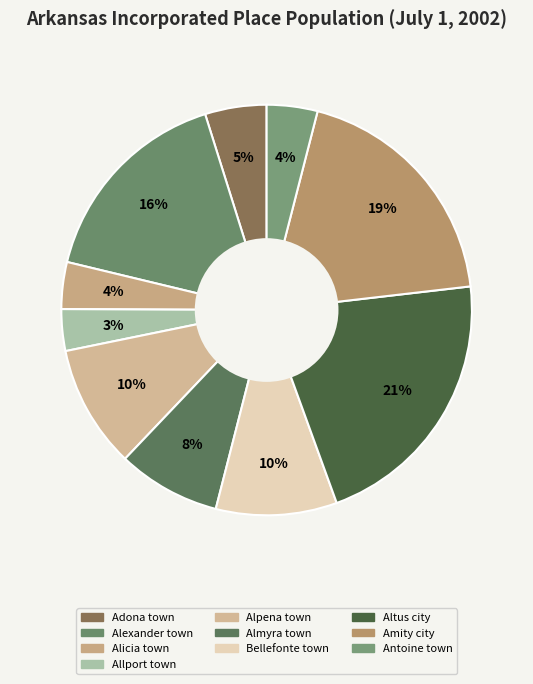

What is the smallest slice in the pie chart?

Allport town